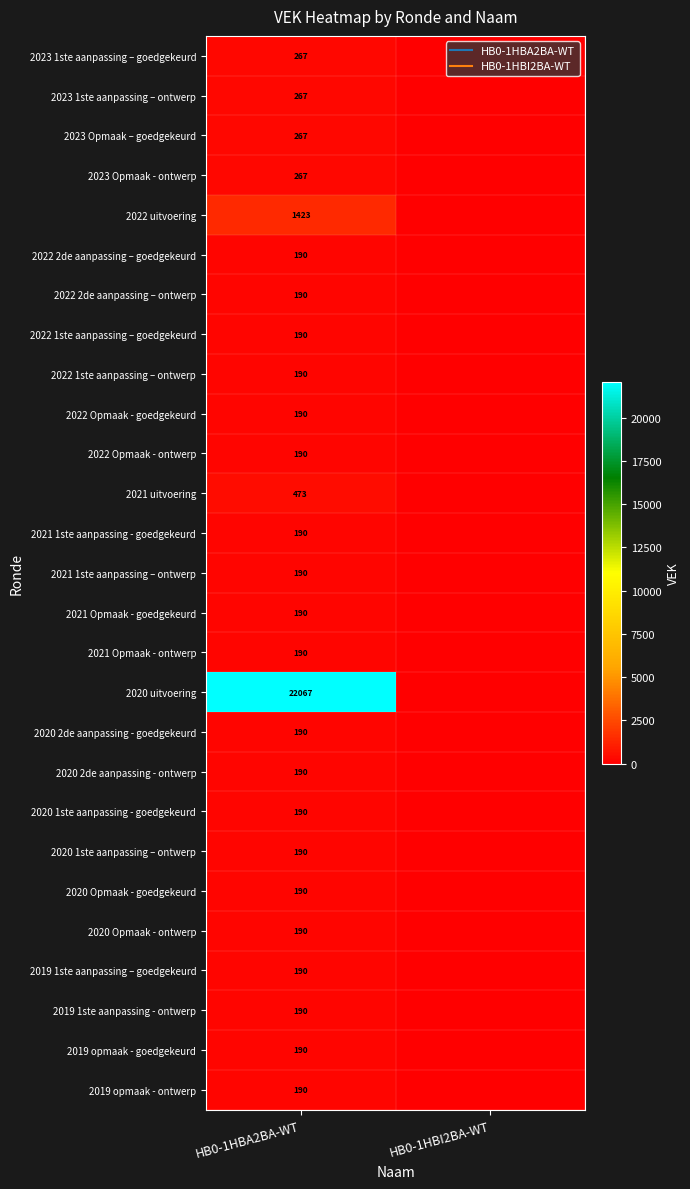

The 2019 opmaak - goedgekeurd series shows -93 at HB0-1HBI2BA-WT. True or false?

False